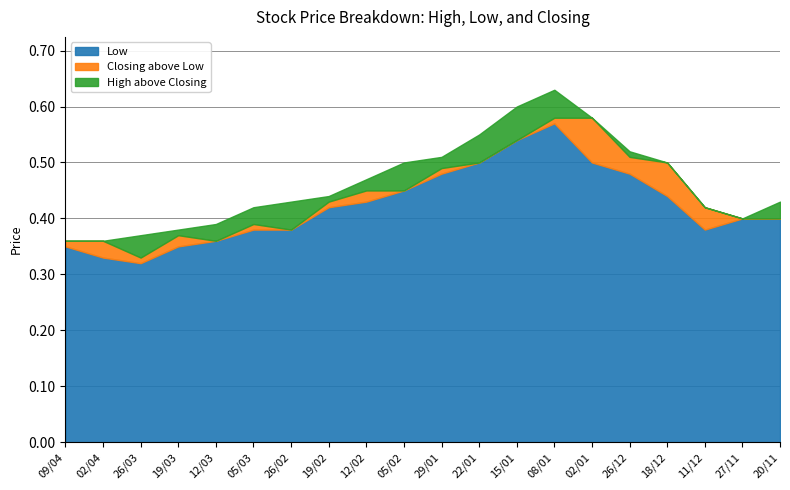

True or false: High has more than 2 points higher than both neighbors.

False